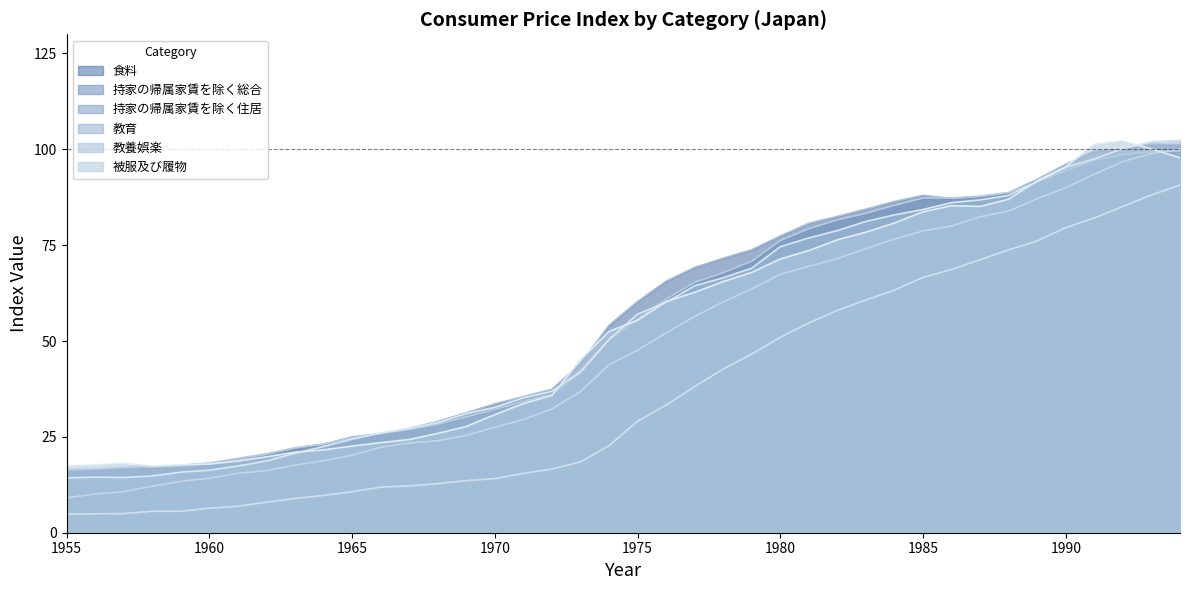

What is the sum of the 持家の帰属家賃を除く総合 values at 1986 and 1963?

109.4